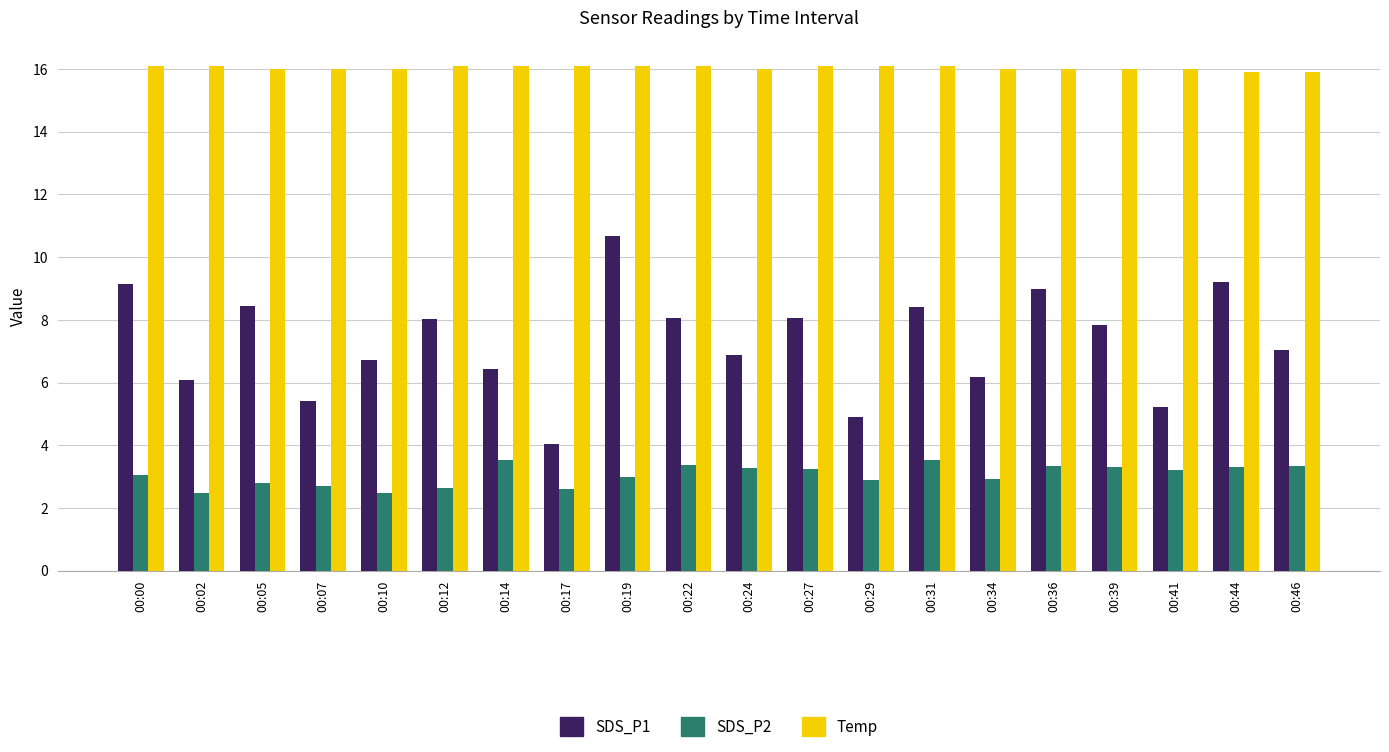

What is the approximate value of SDS_P1 at 00:34?

6.2